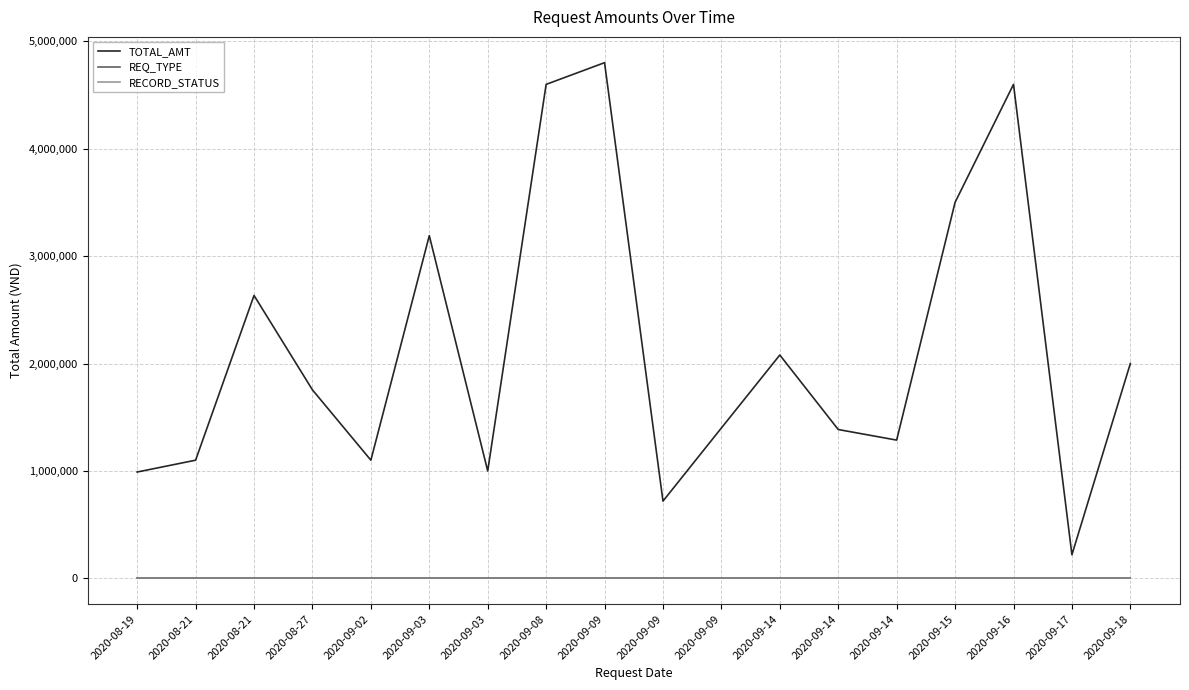

Does the chart have visible grid lines?

Yes